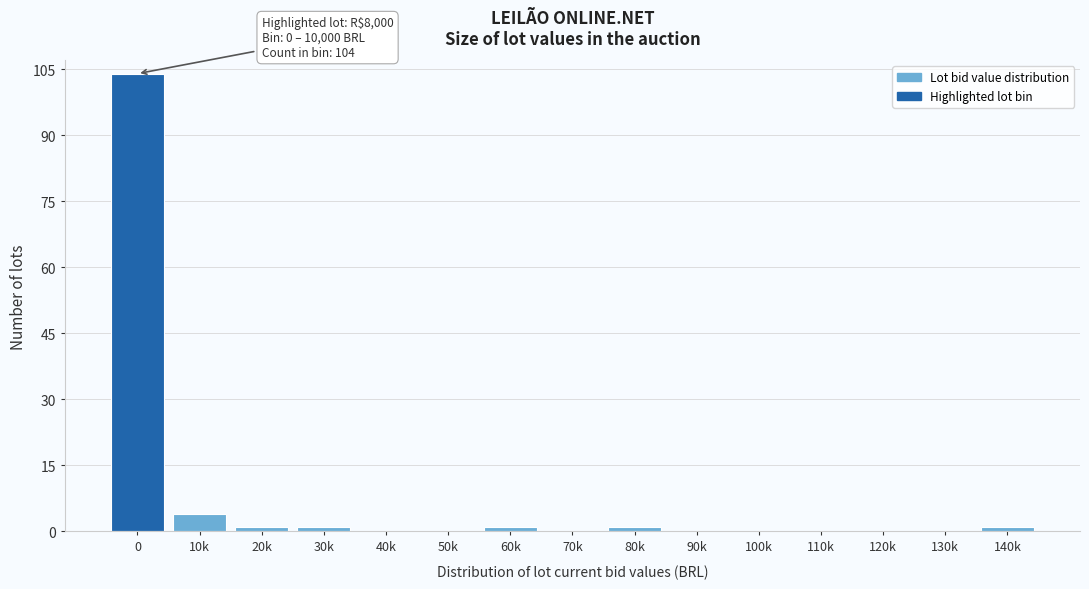

Reading right to left, what are all the values shown in this chart?

140k=1	130k=0	120k=0	110k=0	100k=0	90k=0	80k=1	70k=0	60k=1	50k=0	40k=0	30k=1	20k=1	10k=4	0=104